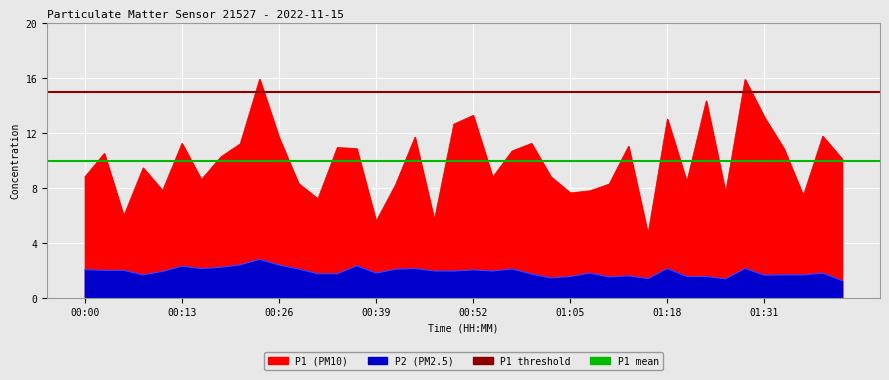

What is the sum of all P1 threshold values?

30.0